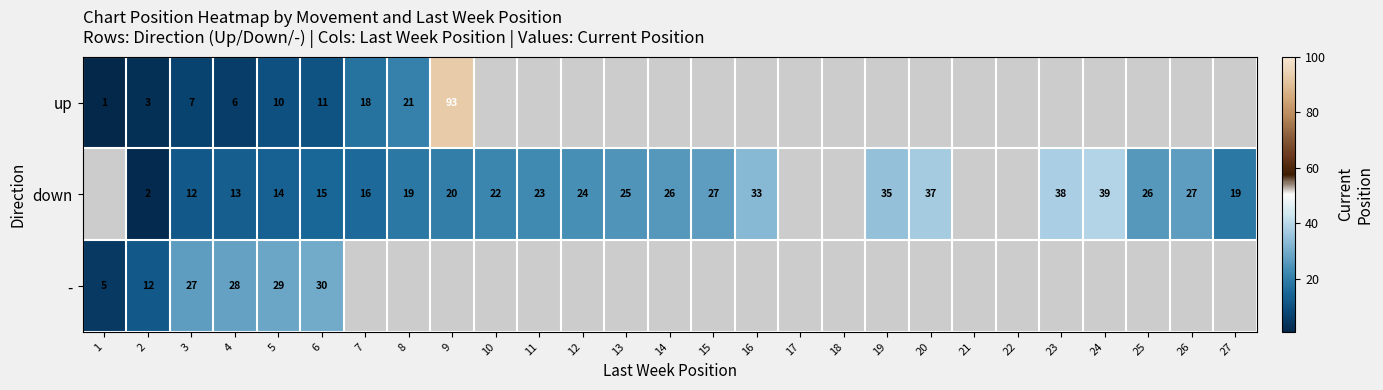

What is the spread (max minus min) of values at 3?

20